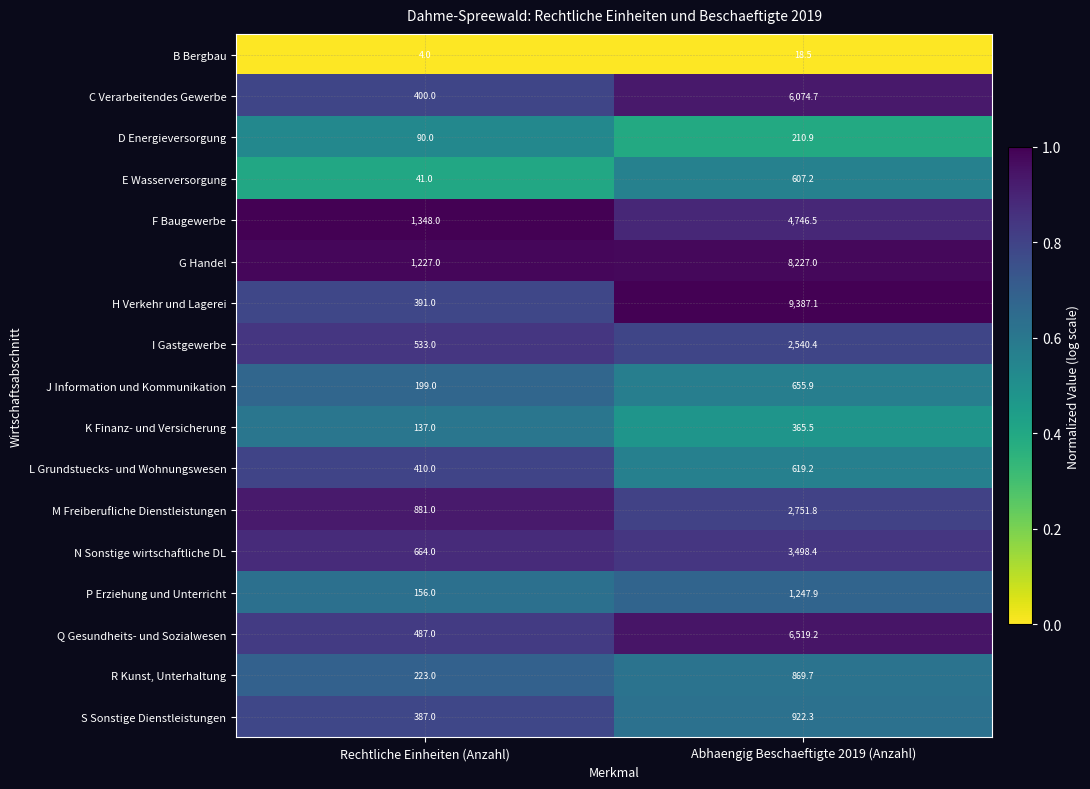

Count the number of data series in this chart.

17